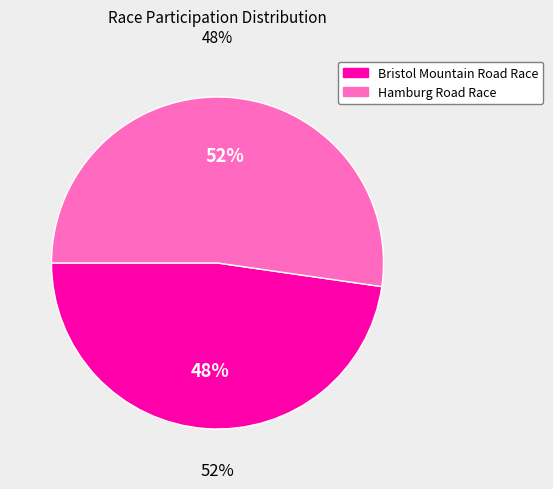

To the nearest percent, what is the average slice percentage?

50%